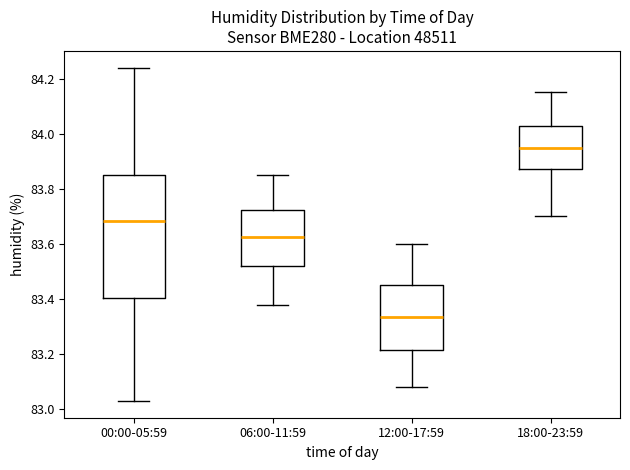

Where is the upper edge of the box for 06:00-11:59 on the y-axis? The values are not printed on the chart, so give them approximately, as read against the axis.

83.72